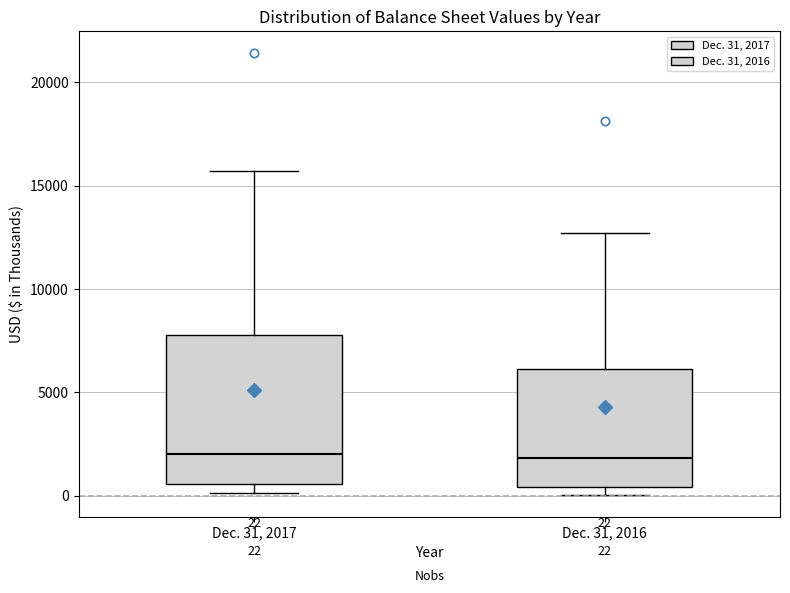

Comparing the boxes themselves (not the whiskers), which one is the tallest?

Dec. 31, 2017